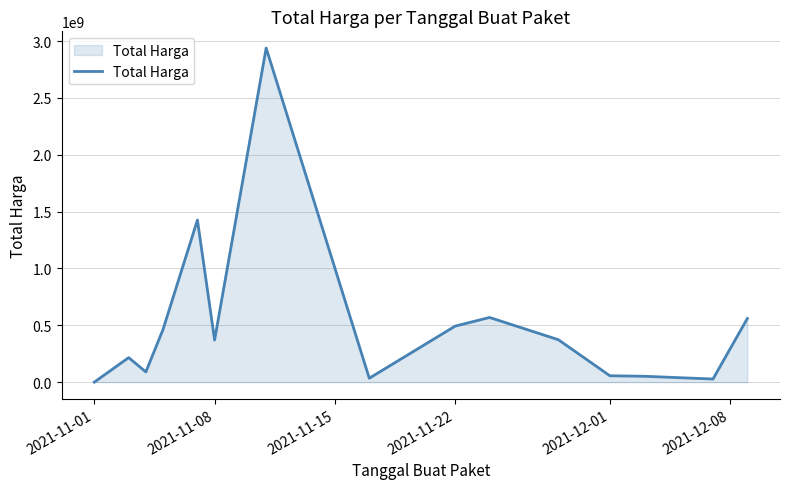

What is the maximum value shown in the chart?

2938963240